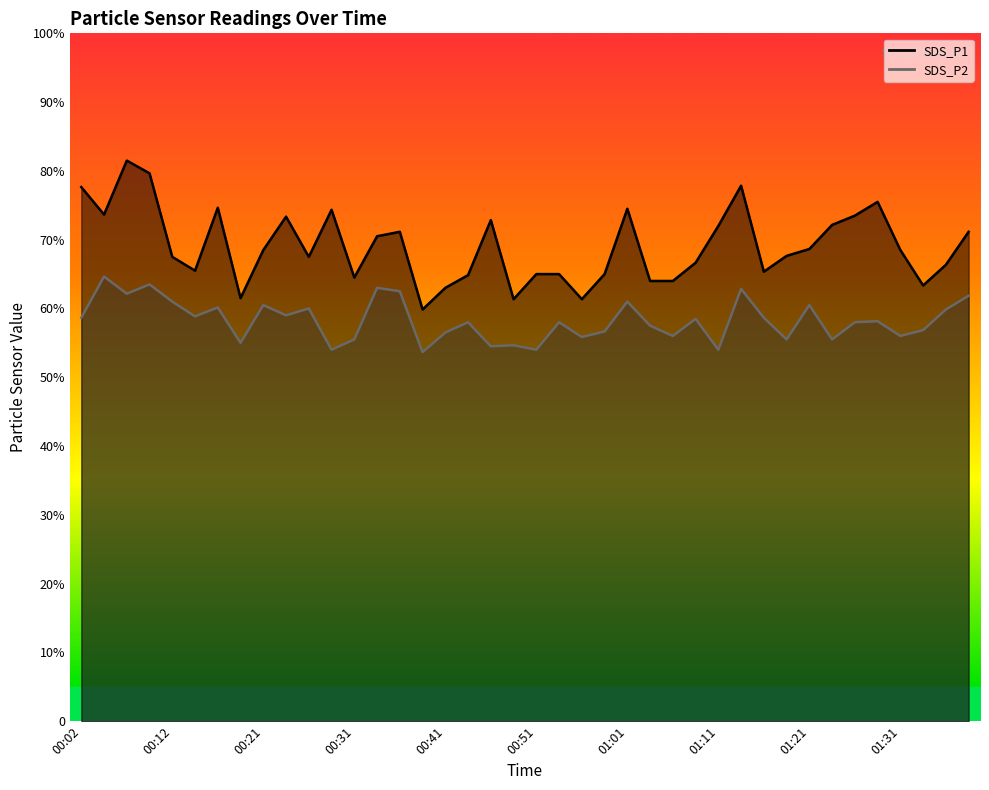

What is the label of the 4th point from the right?

01:31